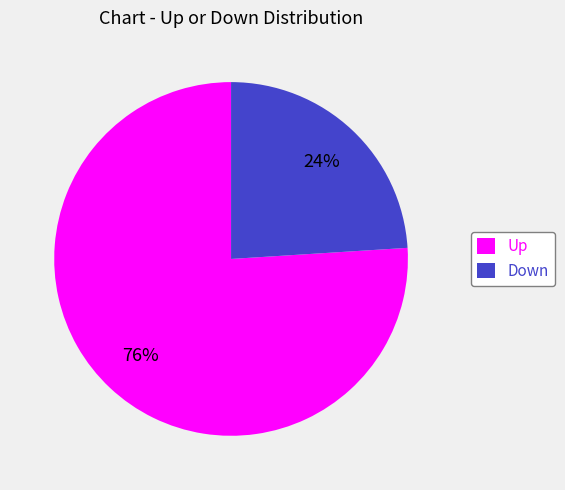

The Up slice represents 89% of the pie. True or false?

False